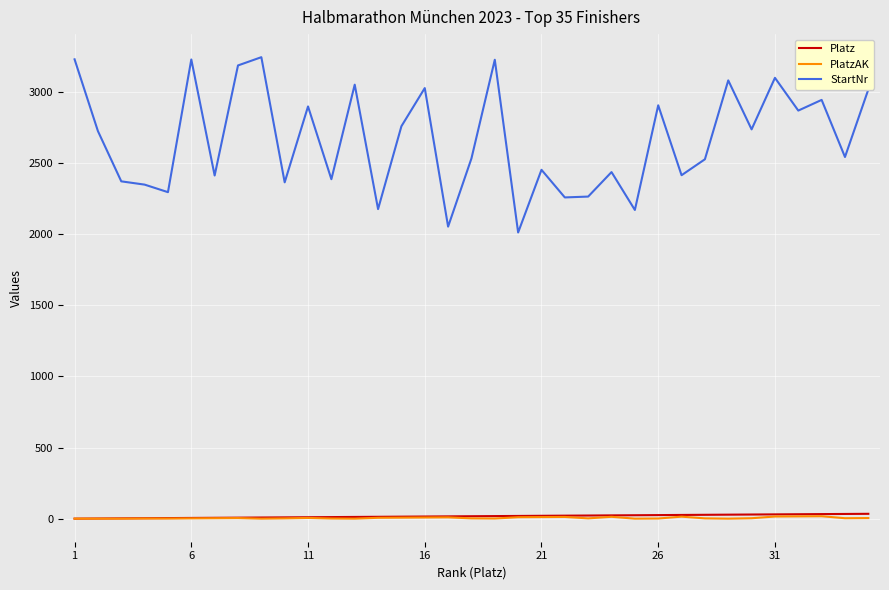

True or false: StartNr and Platz cross at least once.

False